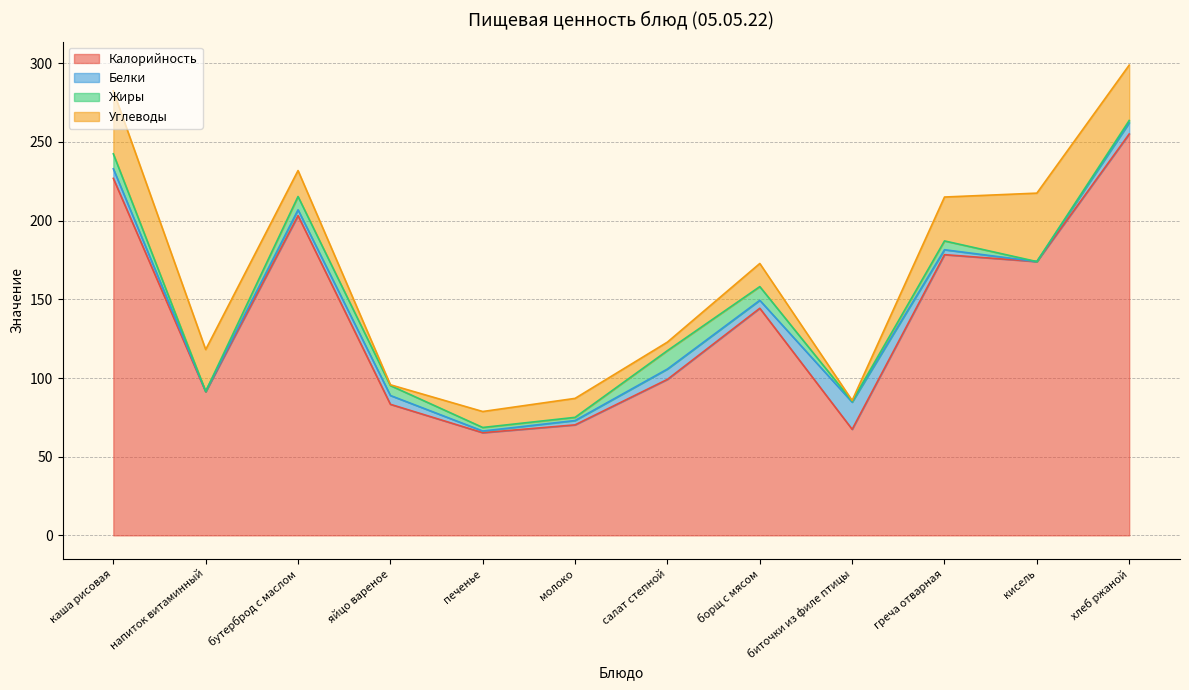

What is the sum of all Белки values?

58.6